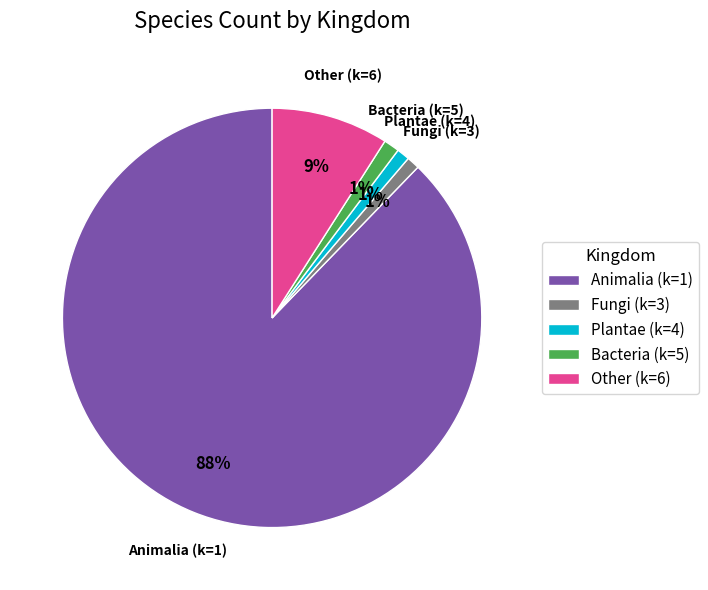

How many slices are in this pie chart?

5